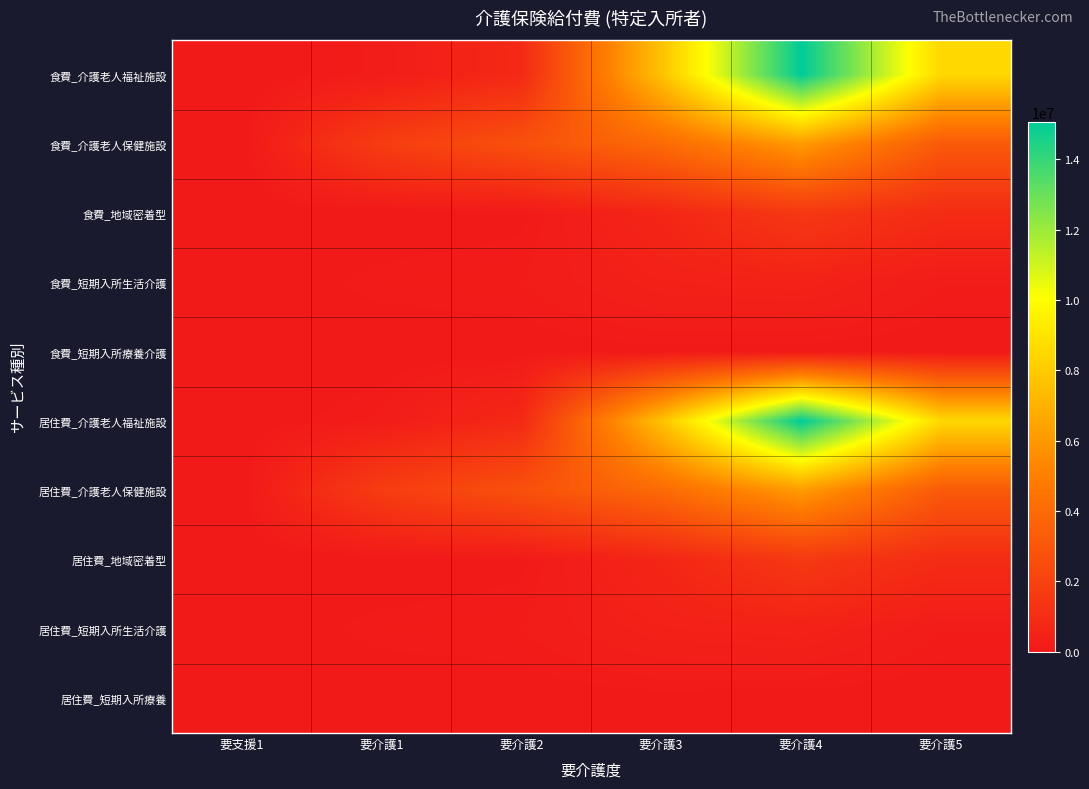

What is the spread (max minus min) of values at 要支援1?

2535